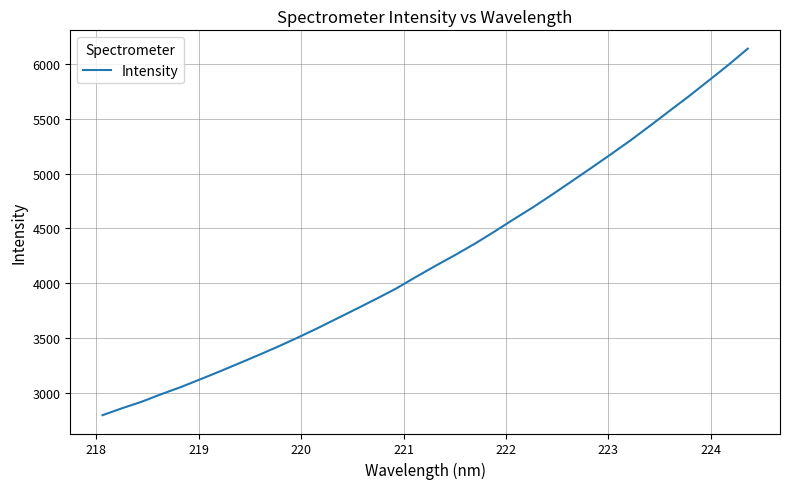

What is the minimum value shown in the chart?

2799.2